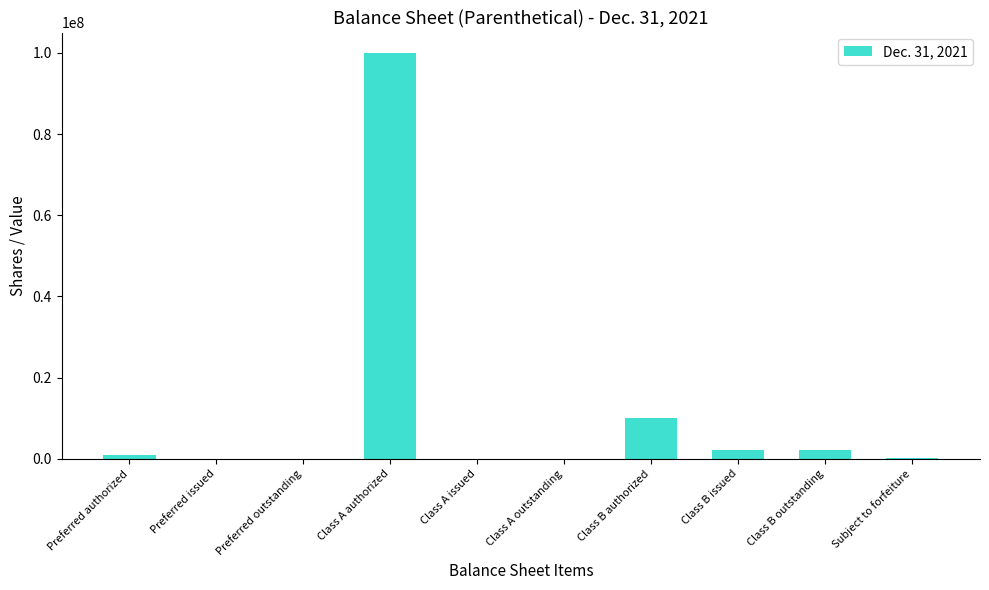

Is it true that the value at Class A issued is 0?

True